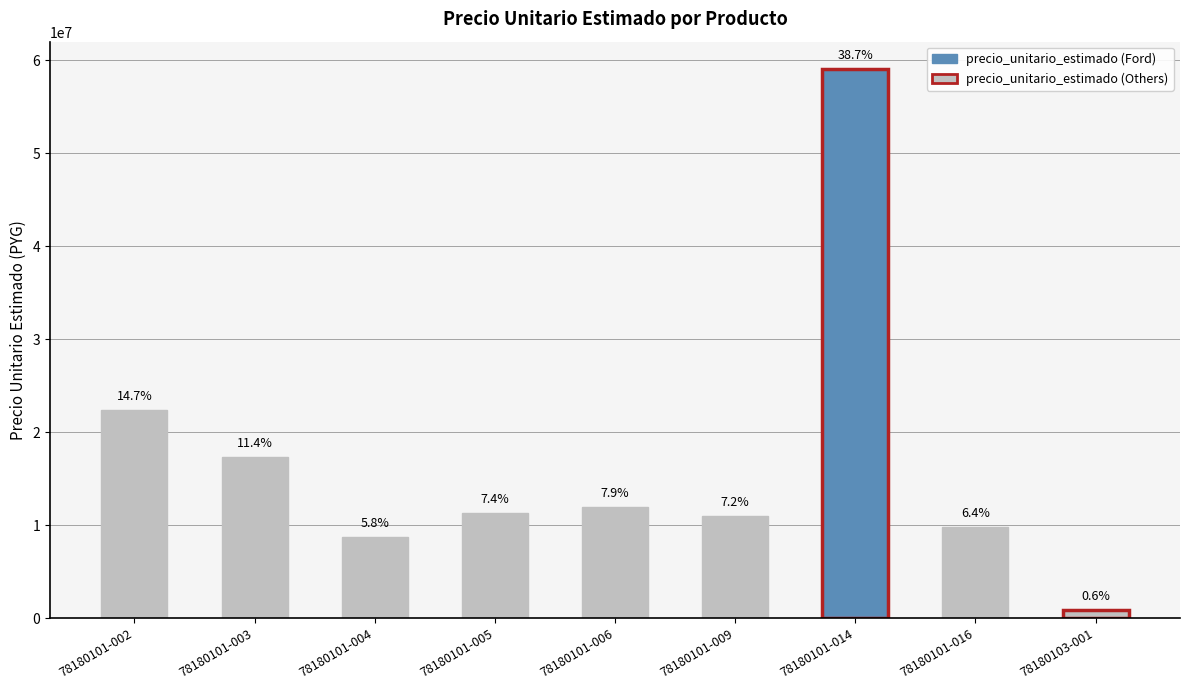

Which has a higher value, 78180101-014 or 78180101-006?

78180101-014